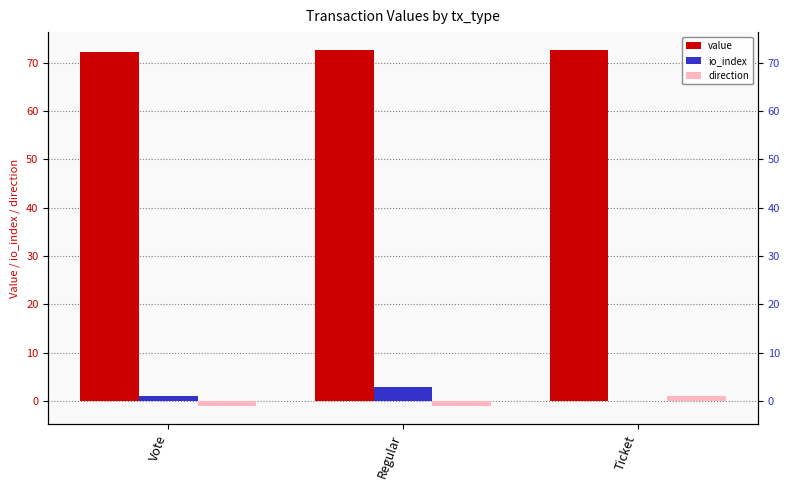

Are the bars grouped side by side (vs. stacked)?

Yes